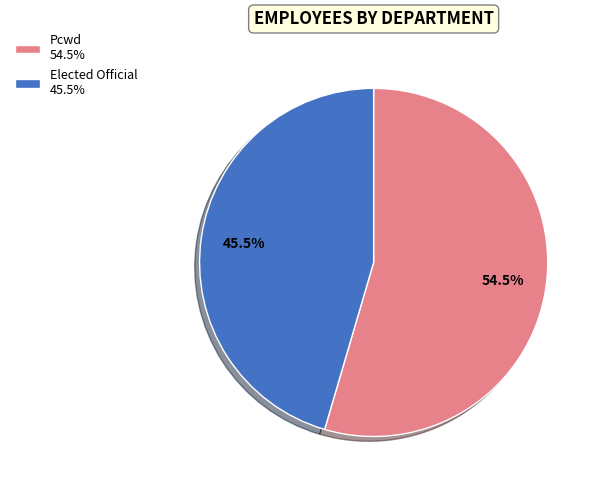

Approximately how many times larger is the value at Elected Official compared to Pcwd?

0.8